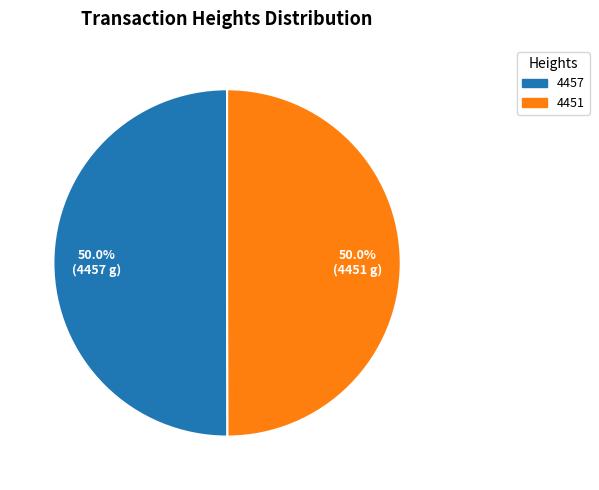

What is the ratio of the value at 4451 to the value at 4457?

1.0